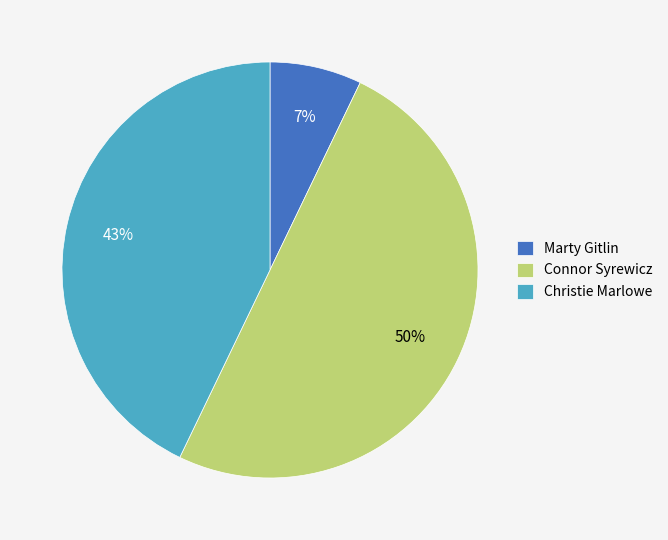

What is the smallest slice in the pie chart?

Marty Gitlin